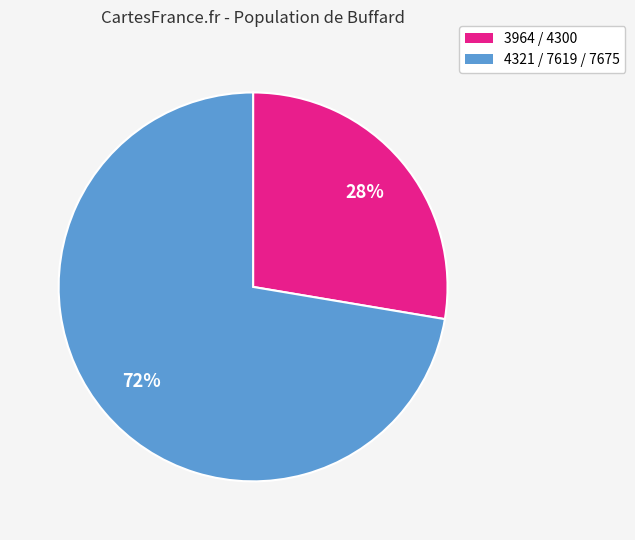

Does any single category account for the majority?

Yes